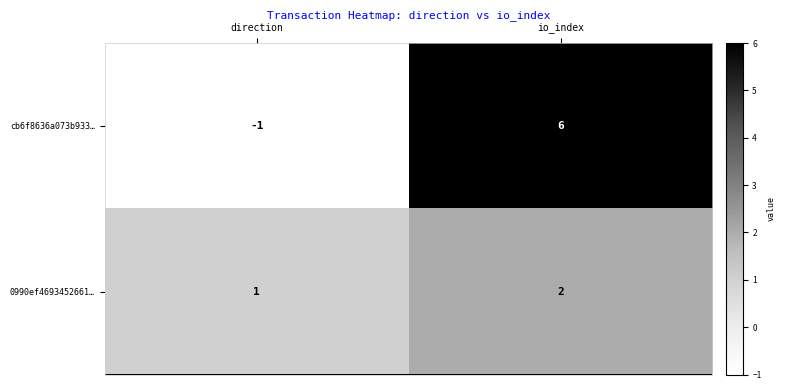

Reading left to right, extract all data points from this chart.

cb6f8636a073b933…: direction=-1	io_index=6
0990ef4693452661…: direction=1	io_index=2